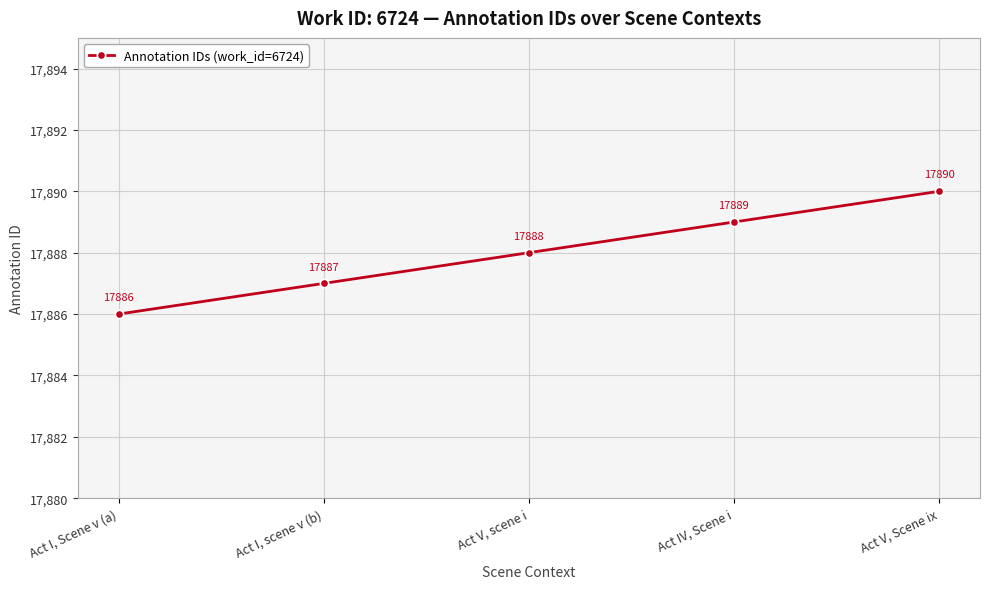

What is the smallest value displayed?

17886